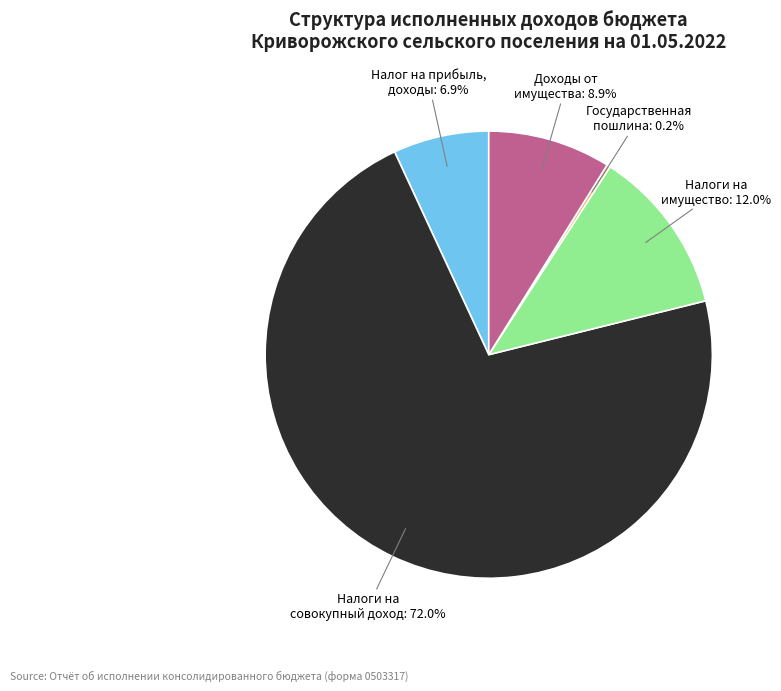

Does any single category account for the majority?

Yes